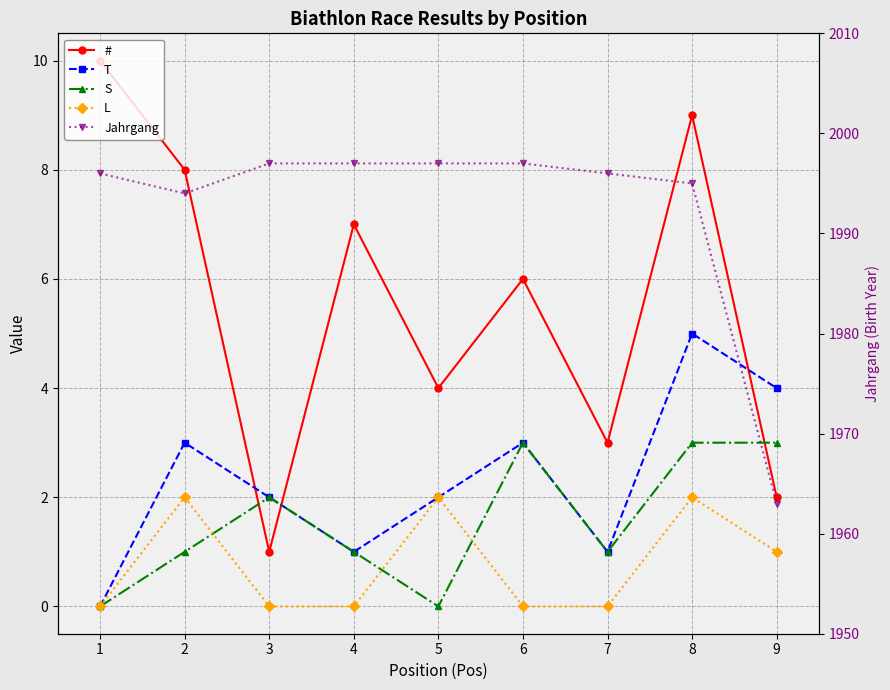

Is the value of # at 3 greater than the value of Jahrgang at 2?

No